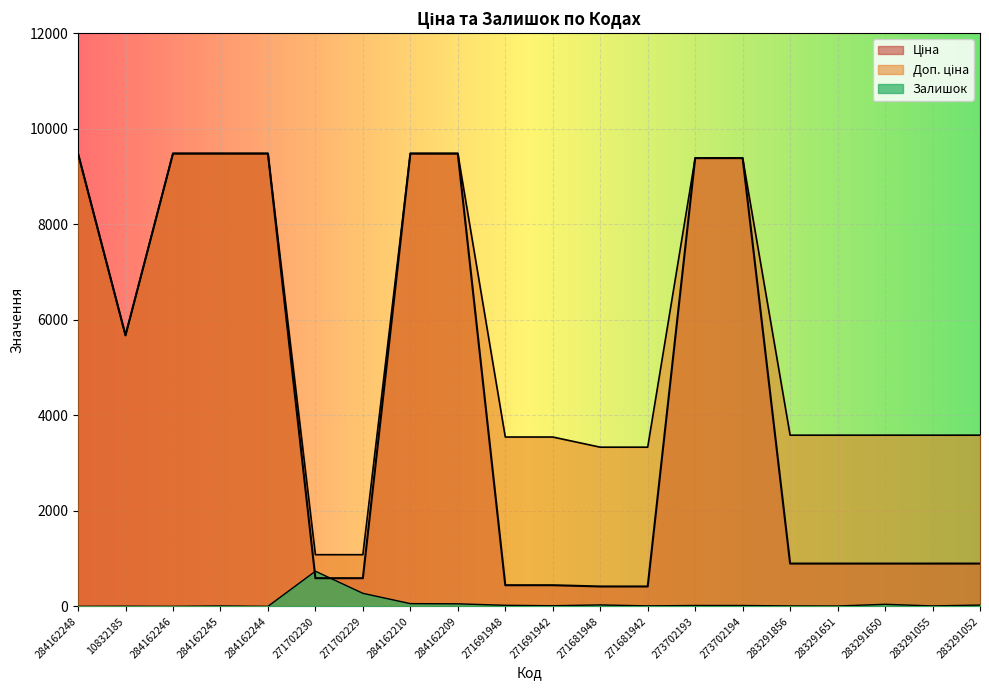

Rank the series by their average value, from highest to lowest.

Доп. ціна, Ціна, Залишок